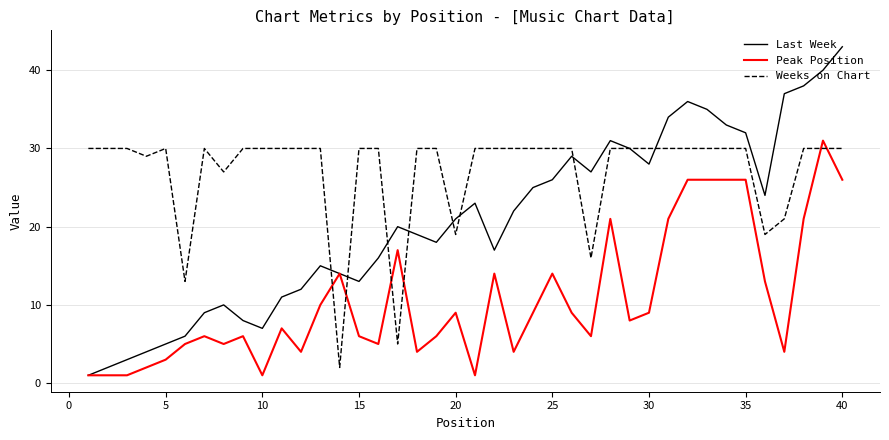

Which series has the largest range (max minus min)?

Last Week